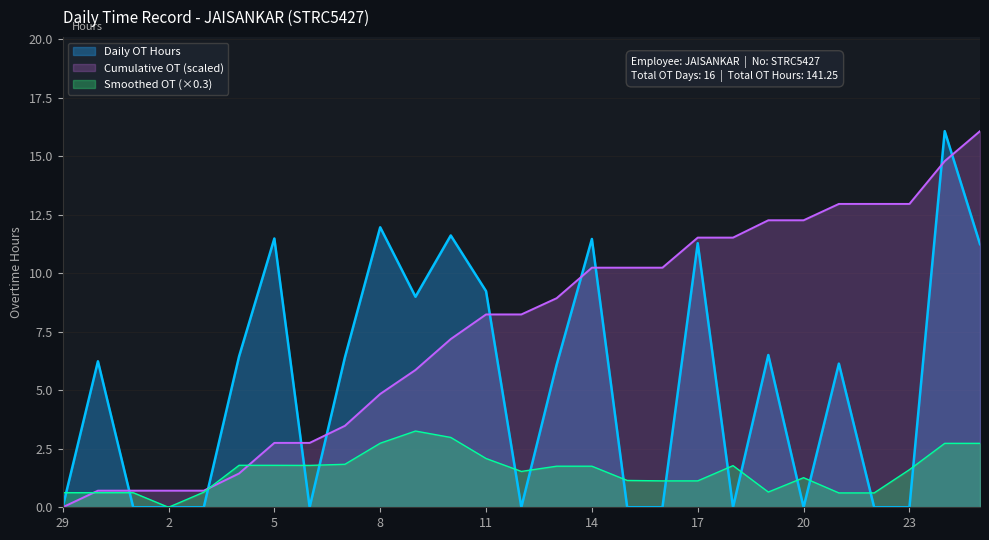

Does the chart have visible grid lines?

Yes